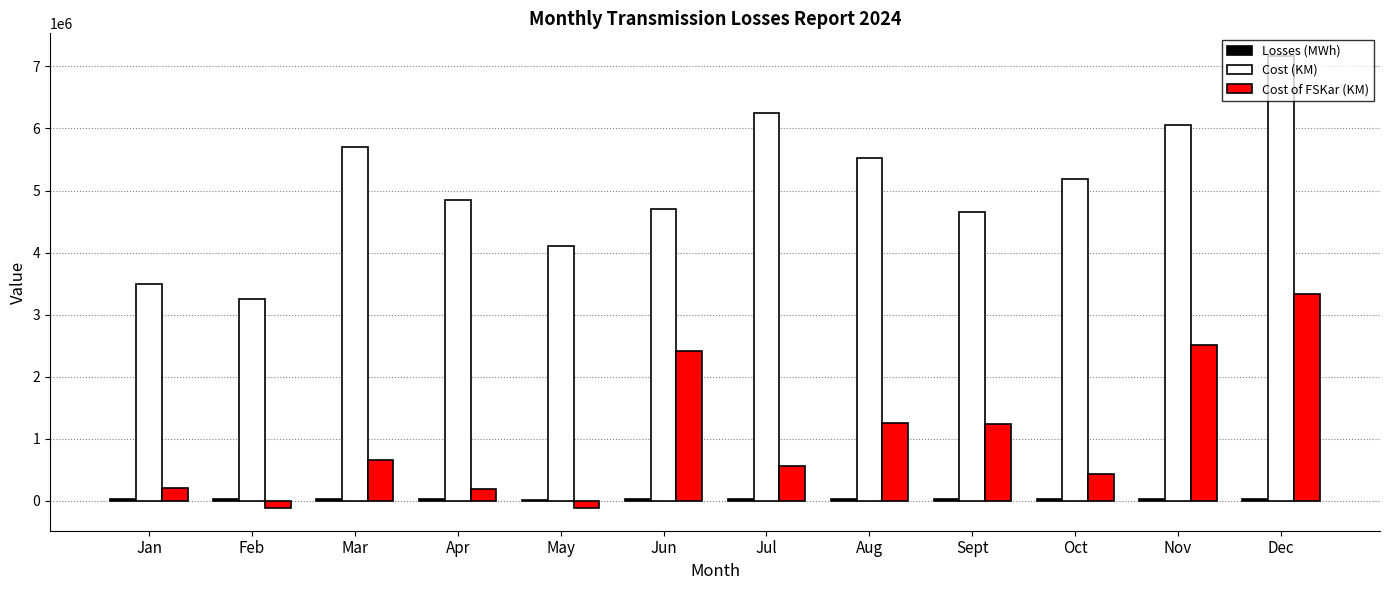

Read the Cost of FSKar (KM) value at Jan.

208179.0